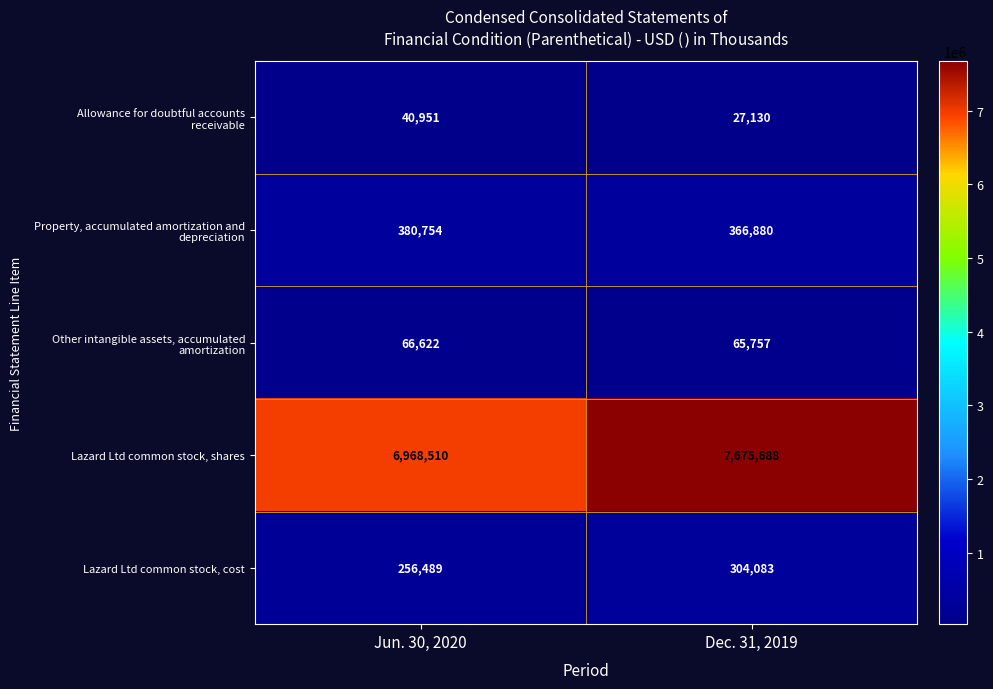

Which series has the largest range (max minus min)?

row_3